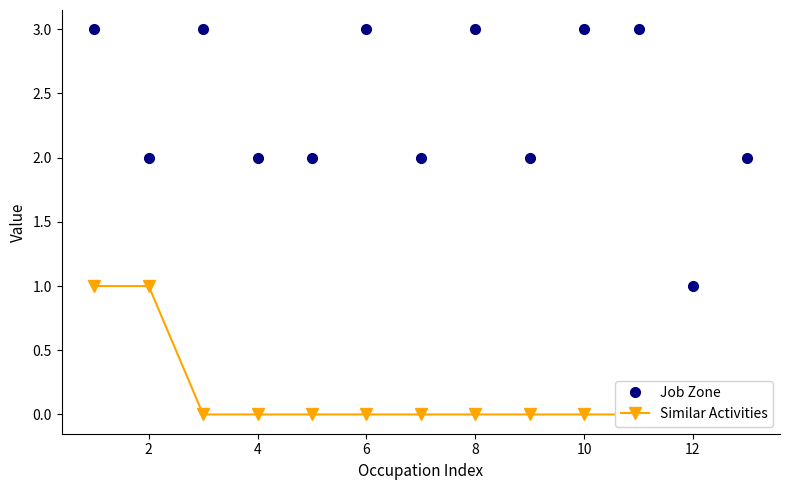

Does the chart have visible grid lines?

No